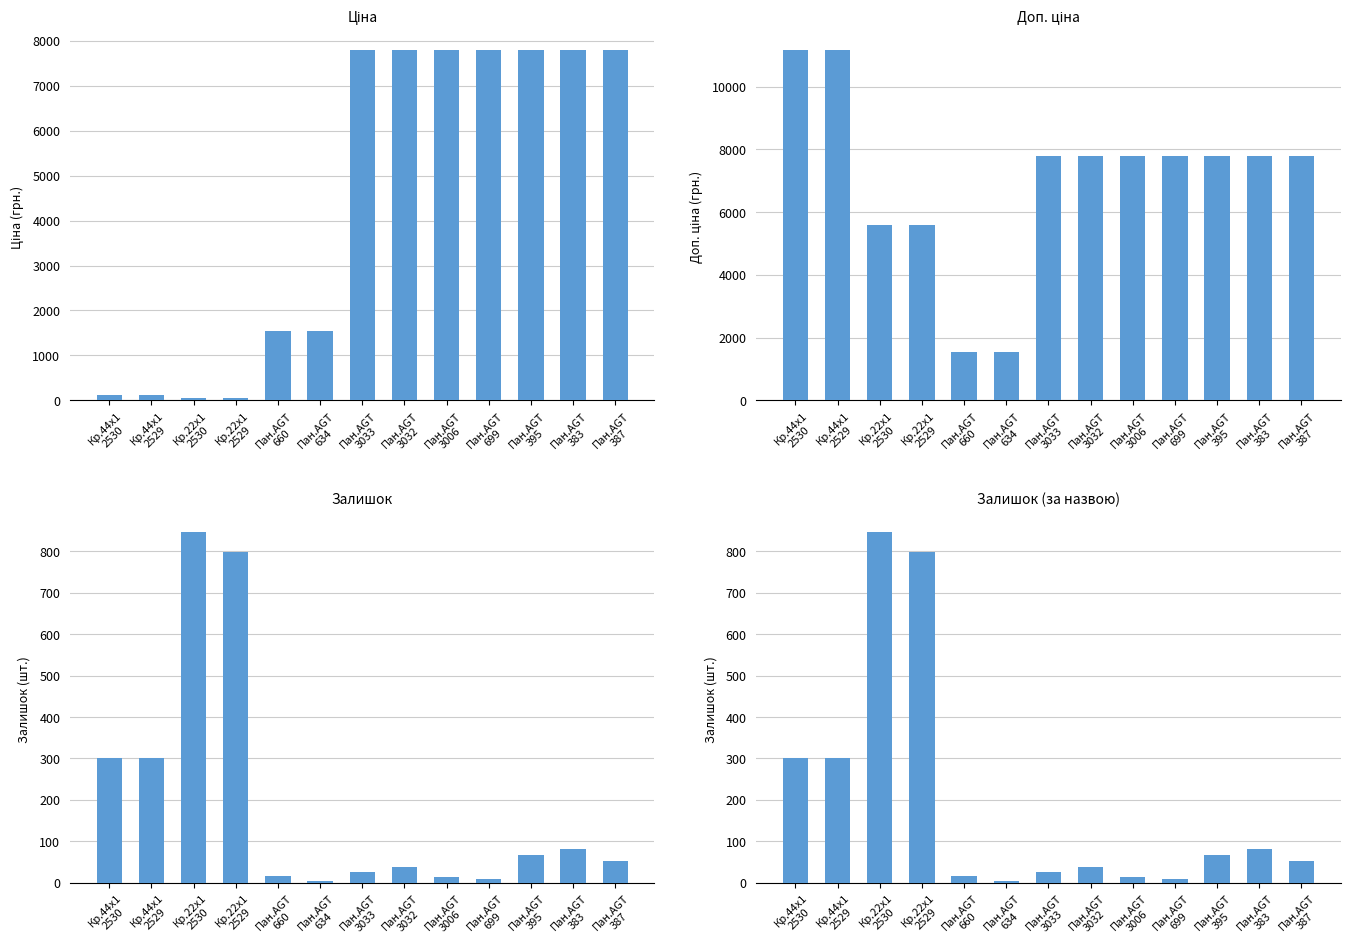

Reading right to left, what are all the values shown in this chart?

Ціна: 7792.9	7792.9	7792.9	7792.9	7792.9	7792.9	7792.9	1547.7	1547.7	55.9	55.9	111.7	111.7
Доп. ціна: 7792.9	7792.9	7792.9	7792.9	7792.9	7792.9	7792.9	1548.0	1548.0	5585.0	5585.0	11169.0	11169.0
Залишок: 52.0	81.0	68.0	10.0	13.0	39.0	27.0	4.0	16.0	798.0	845.0	300.0	300.0
Залишок (назви): 52.0	81.0	68.0	10.0	13.0	39.0	27.0	4.0	16.0	798.0	845.0	300.0	300.0